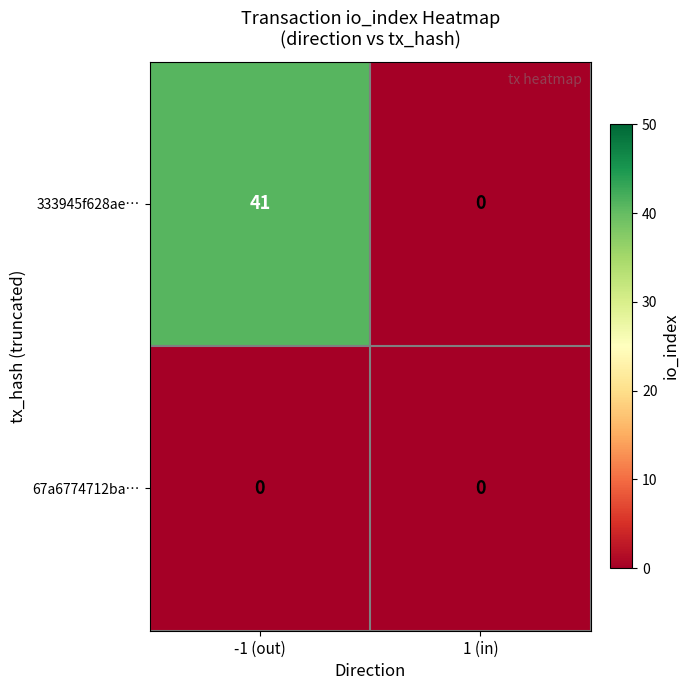

Which series has the largest total across all categories?

333945f628ae…